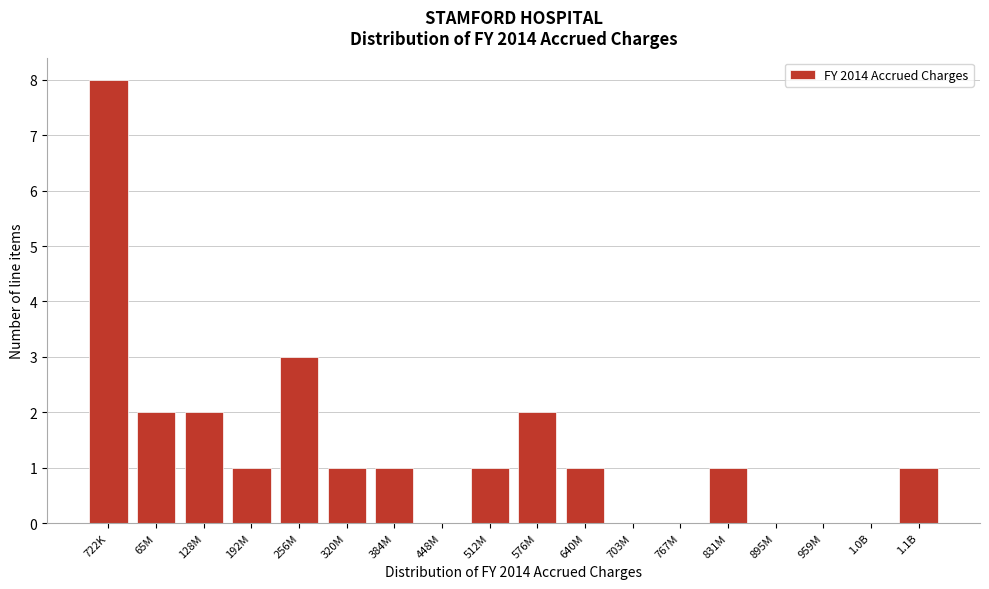

Reading right to left, transcribe all the data shown in this chart.

1.1B=1	1.0B=0	959M=0	895M=0	831M=1	767M=0	703M=0	640M=1	576M=2	512M=1	448M=0	384M=1	320M=1	256M=3	192M=1	128M=2	65M=2	722K=8